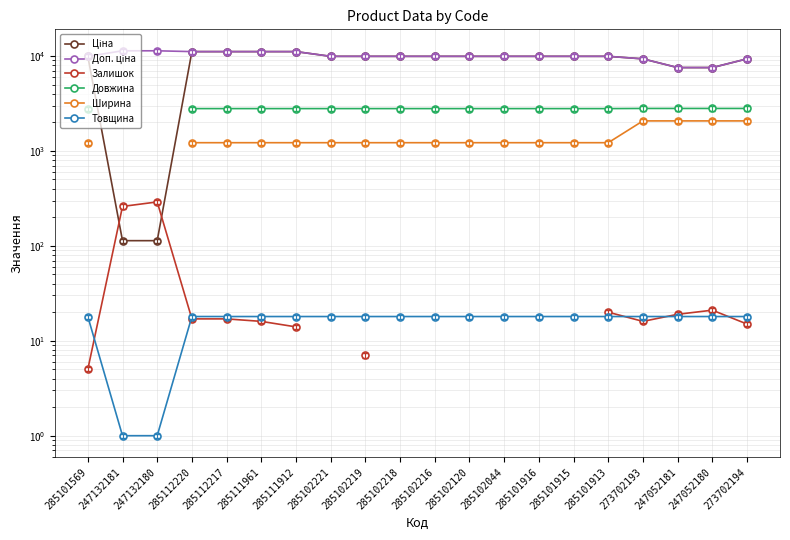

What value does the Залишок series have at 285101569?

5.0